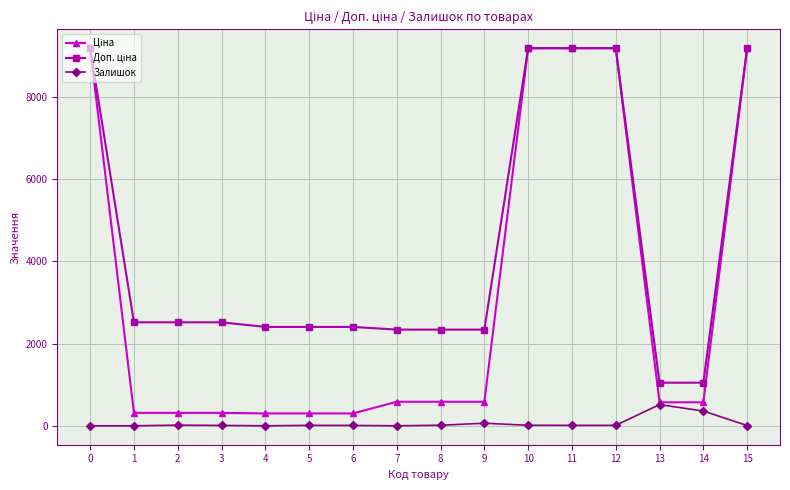

True or false: Залишок has more than 2 points higher than both neighbors.

True